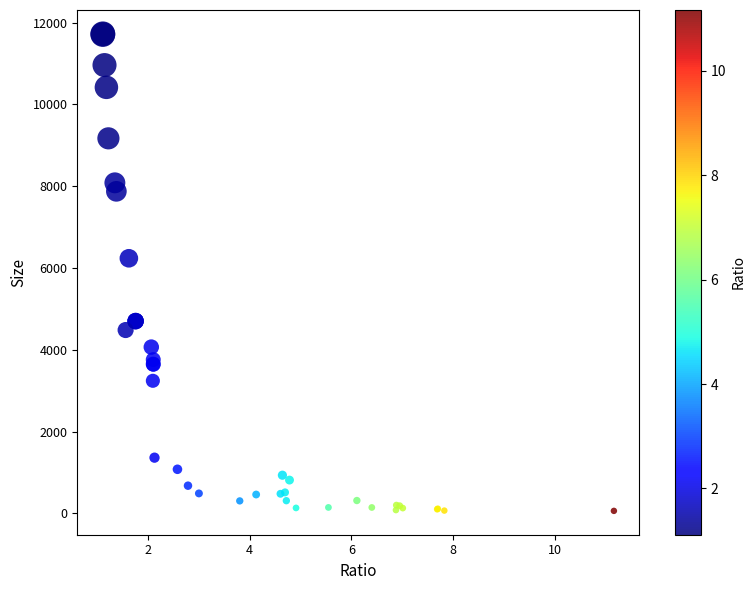

What Y value in the scatter plot is closest to 5894?

6239